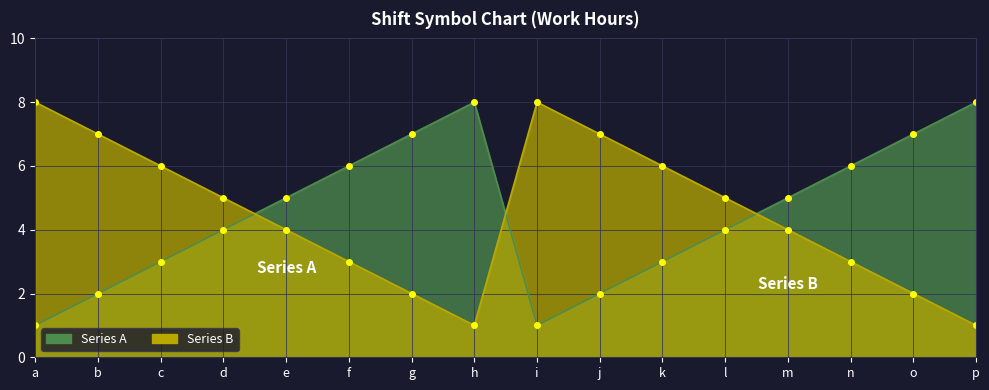

At how many categories does at least one series exceed 3?

16